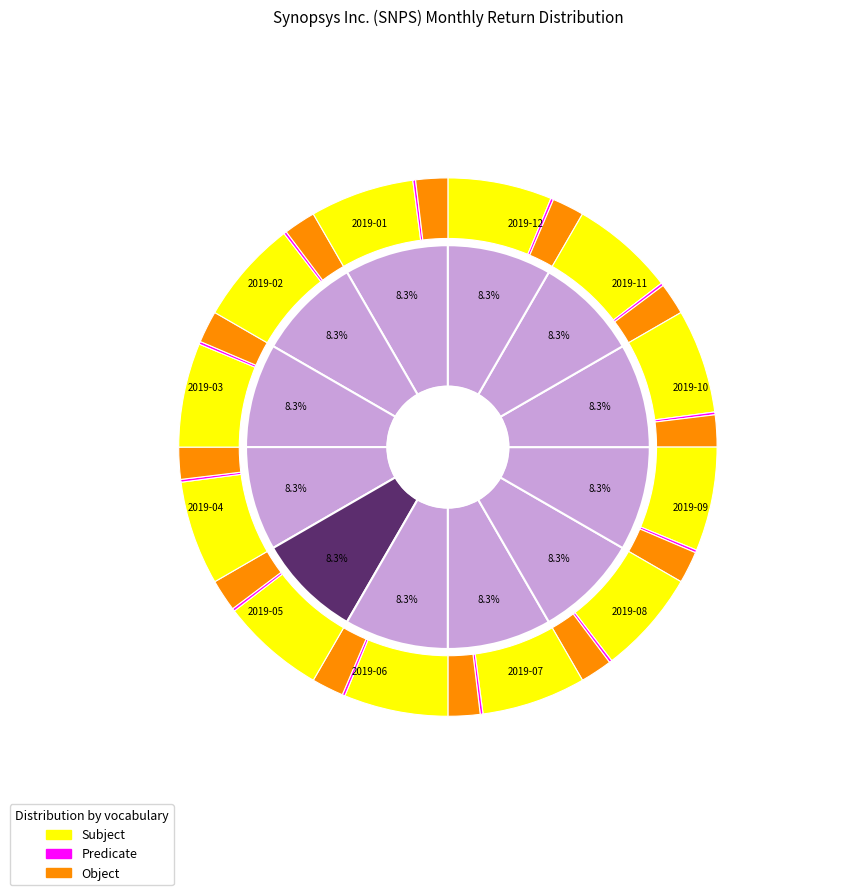

Is the sum of 2019-11 and 2019-06 greater than half?

No